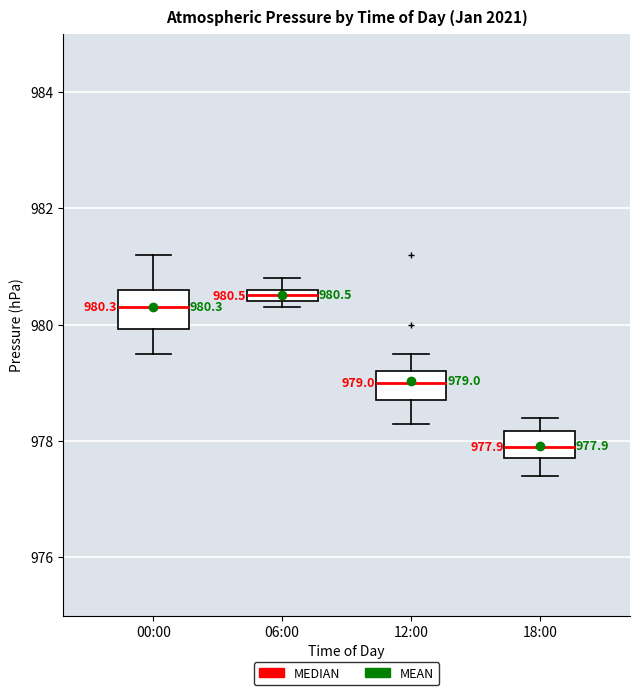

Which box has the highest median line?

06:00